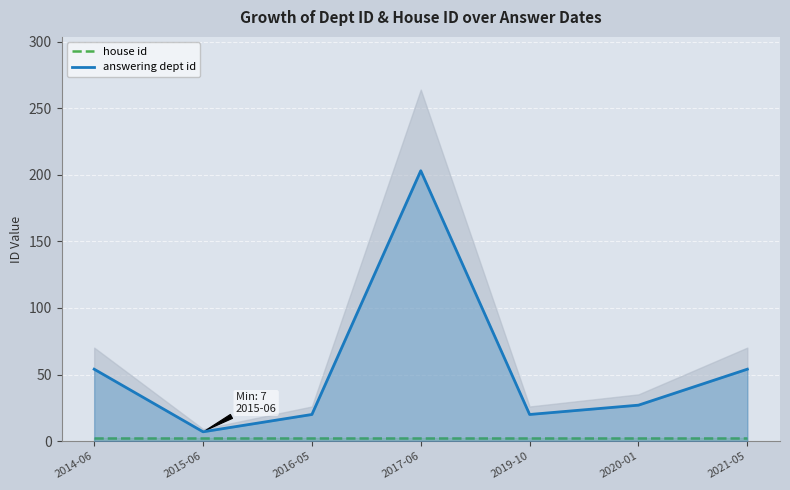

List the labels in order of house id value, largest first.

2014-06, 2015-06, 2016-05, 2017-06, 2019-10, 2020-01, 2021-05